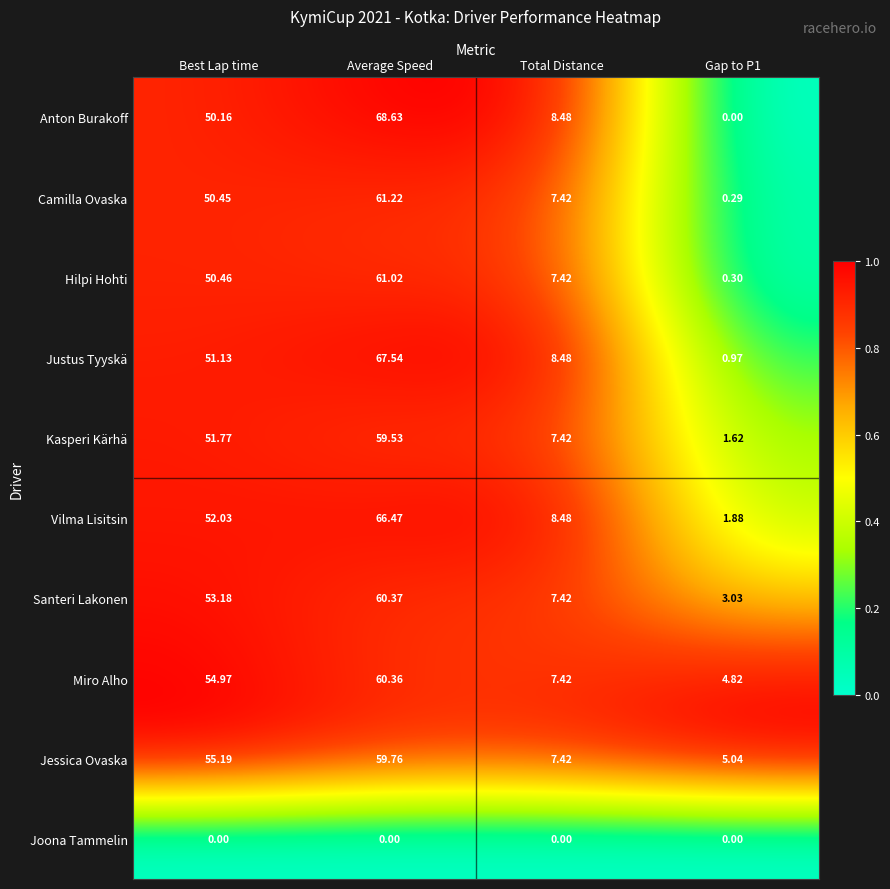

What is the total value across all series at Average Speed?

564.9